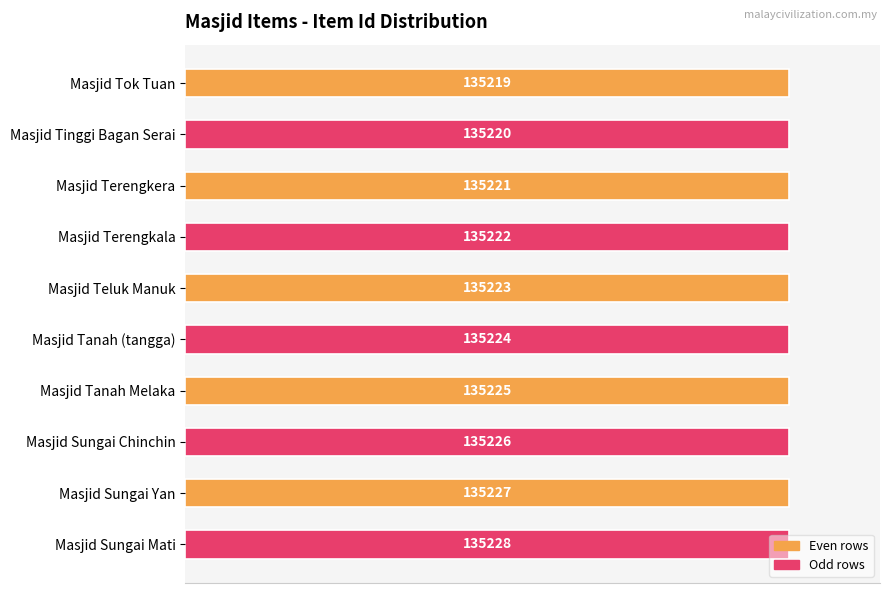

Does the chart contain any negative values?

No